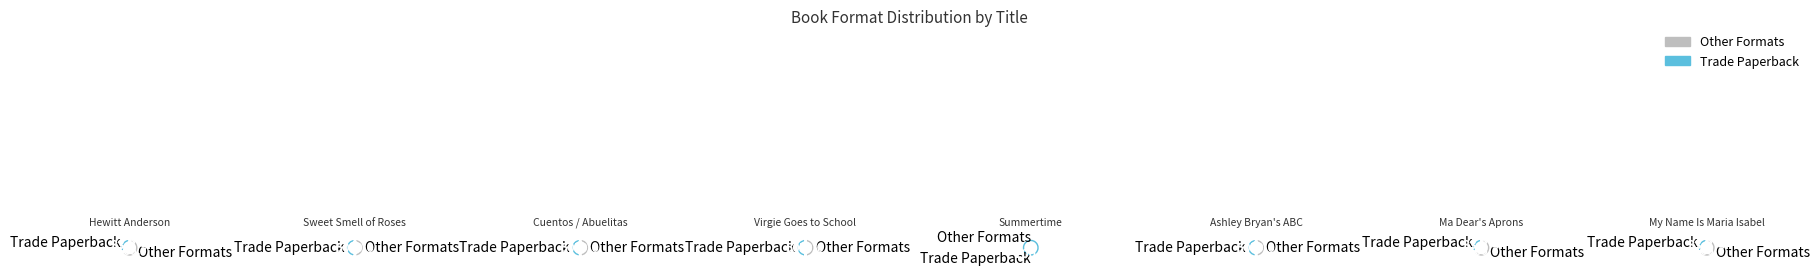

Combined, what portion of the pie is Sweet Smell of Roses and Cuentos que contaban nuestras abuelas?

6.7%